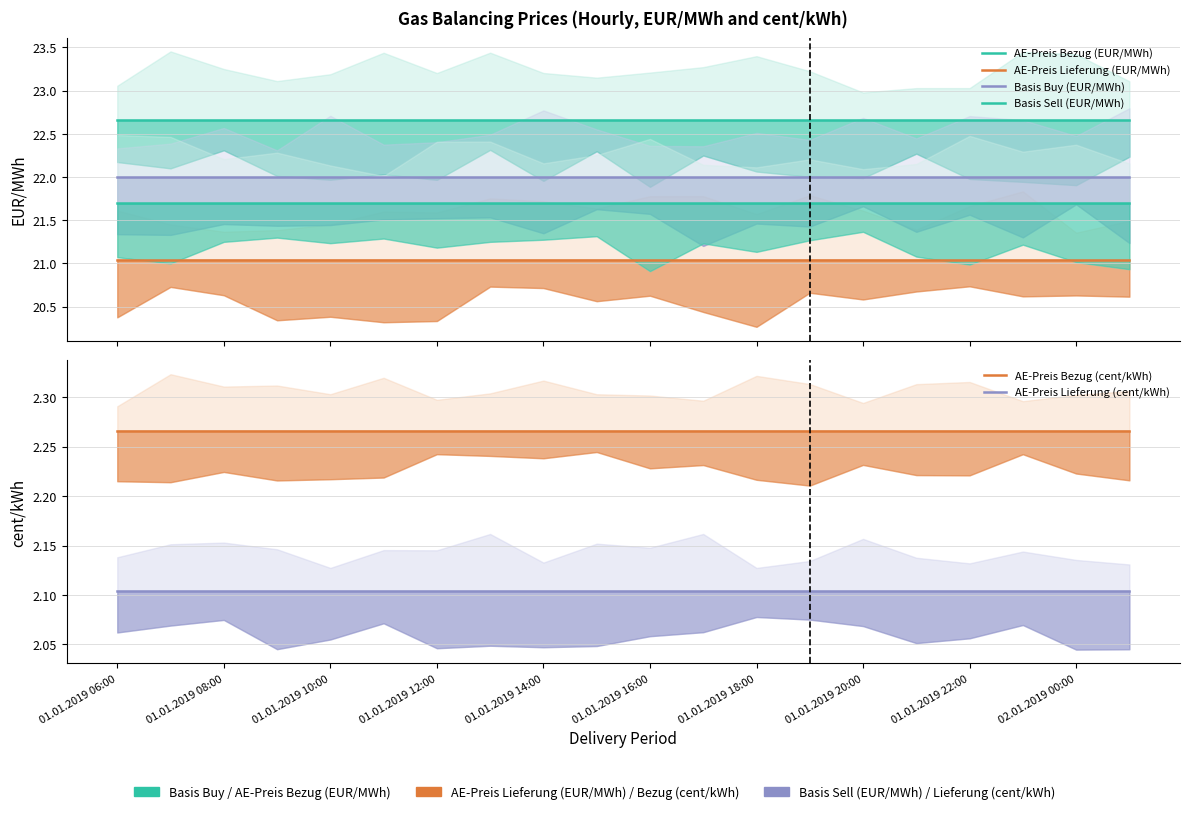

True or false: Basis Buy (EUR/MWh) and Basis Sell (EUR/MWh) cross at least once.

False